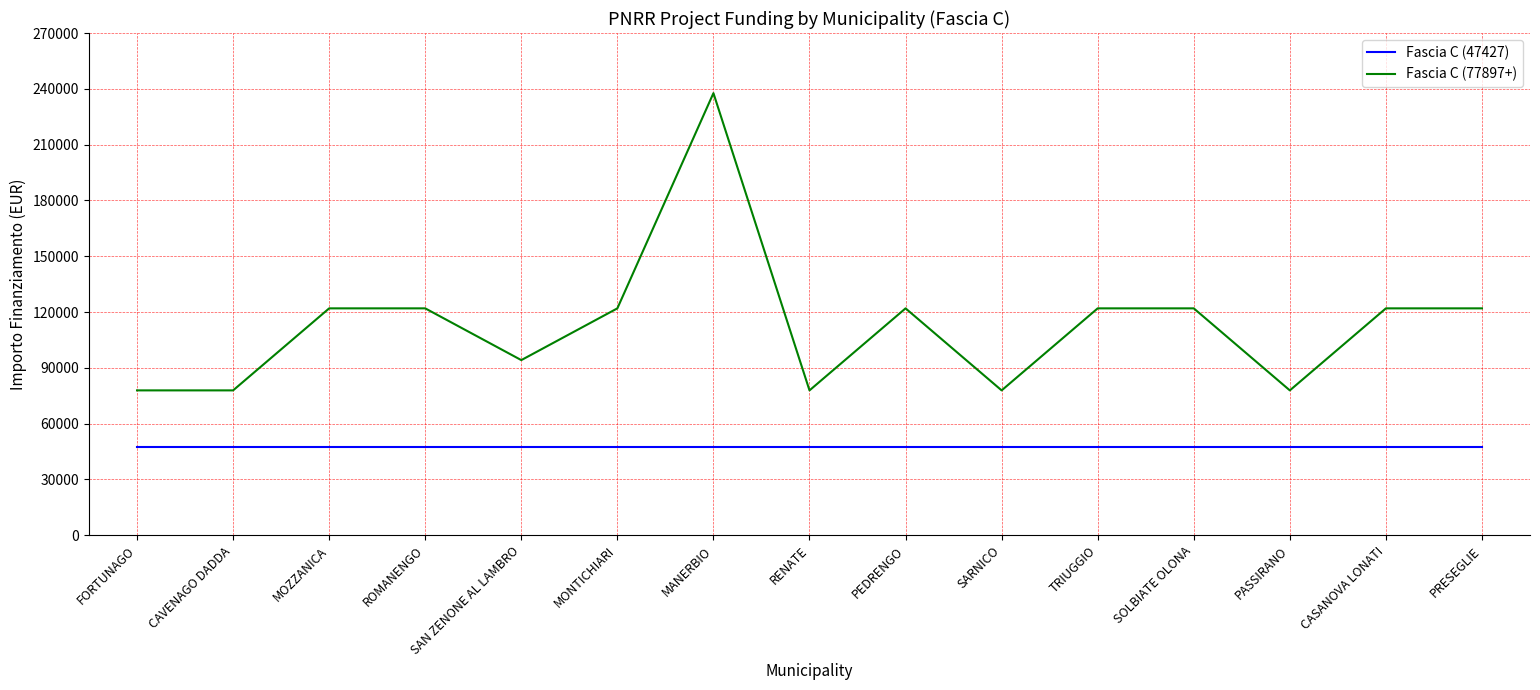

Which label corresponds to the largest value in the chart?

MANERBIO